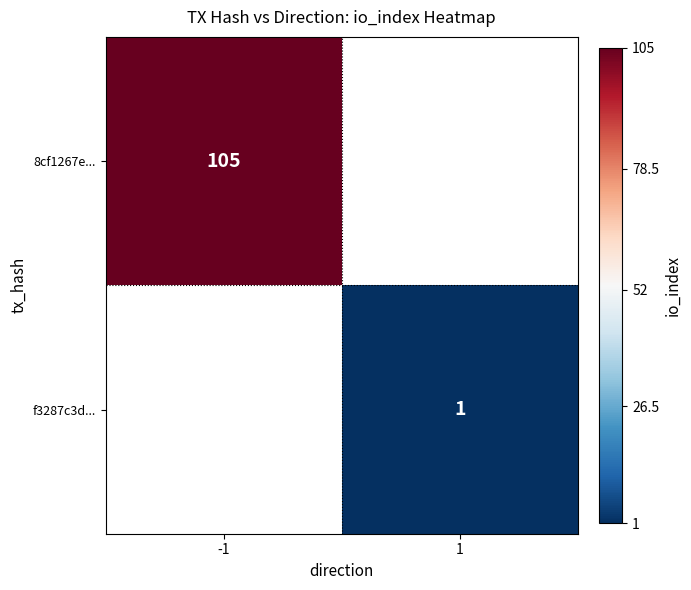

Is it true that 8cf1267e... equals 105 at -1?

True